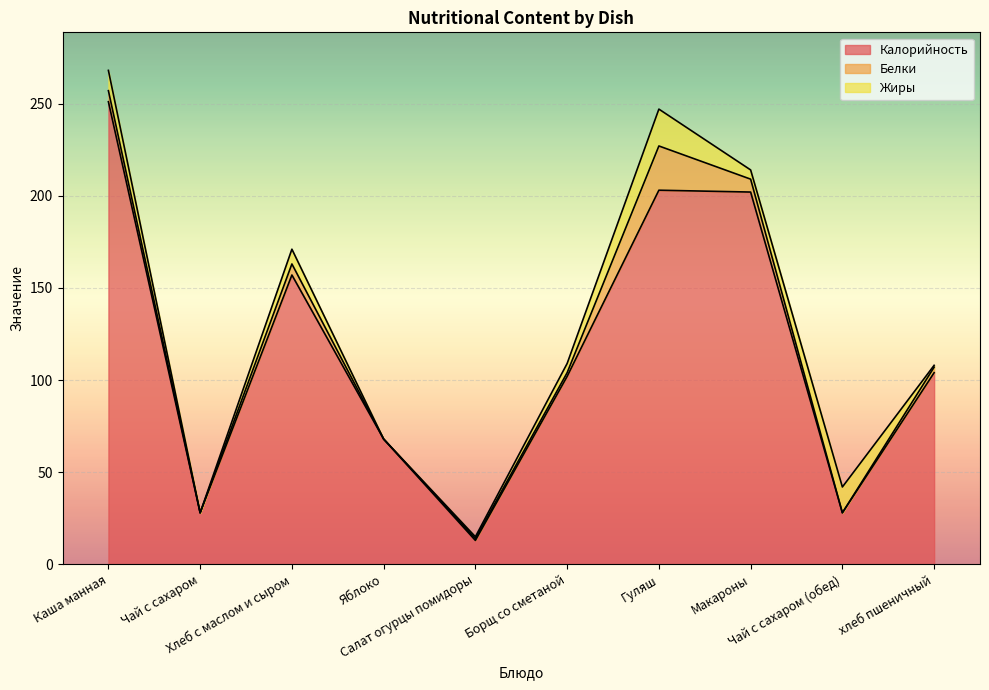

Which series has the largest total across all categories?

Калорийность